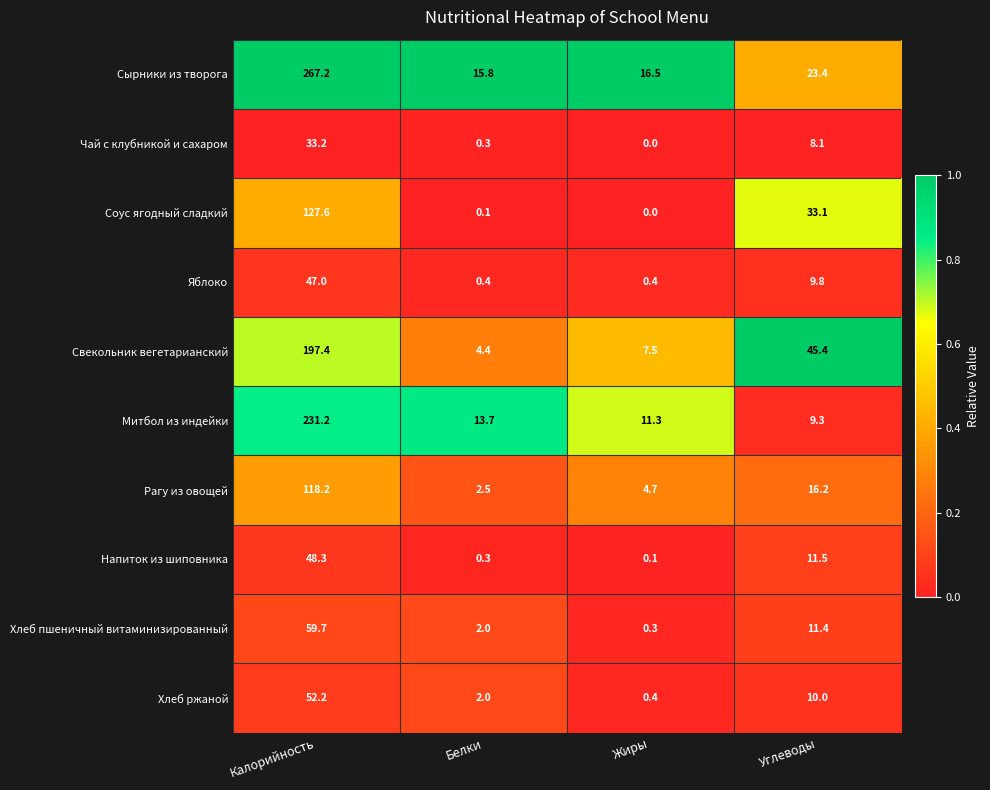

What is the total value across all series at Калорийность?

1182.0